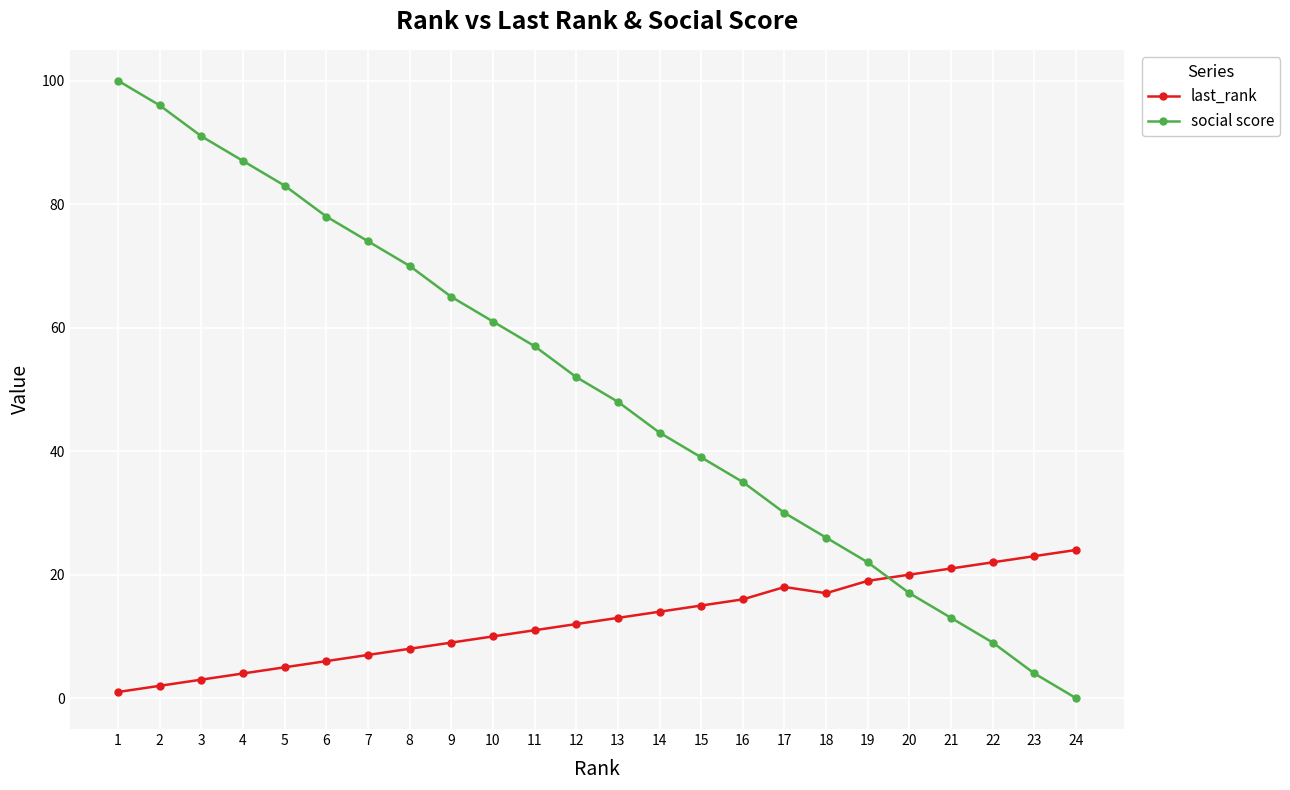

Count the number of data series in this chart.

2